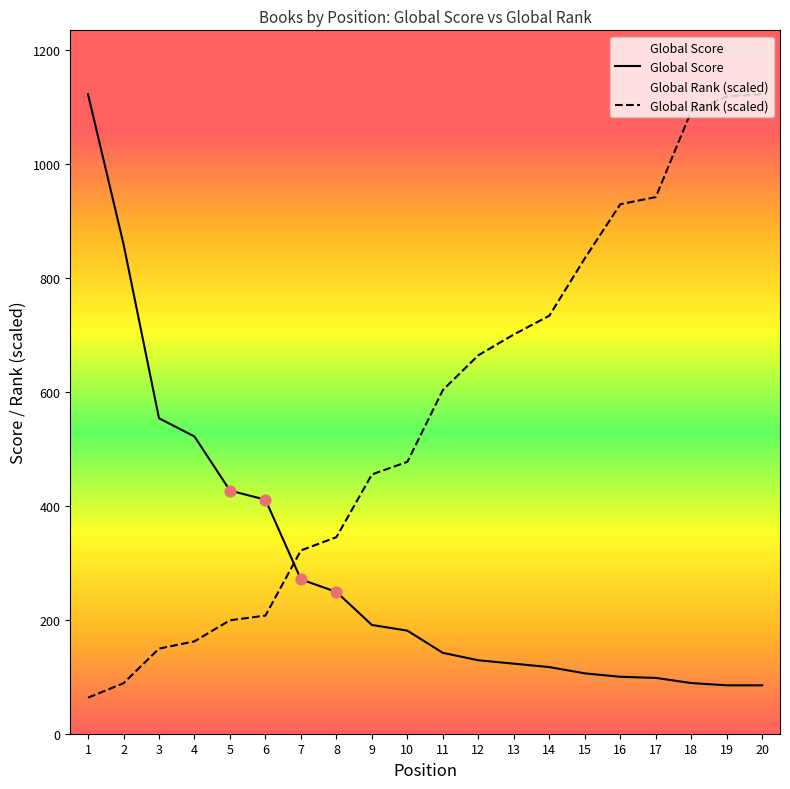

What is the lowest value of the Global Score series?

85.0